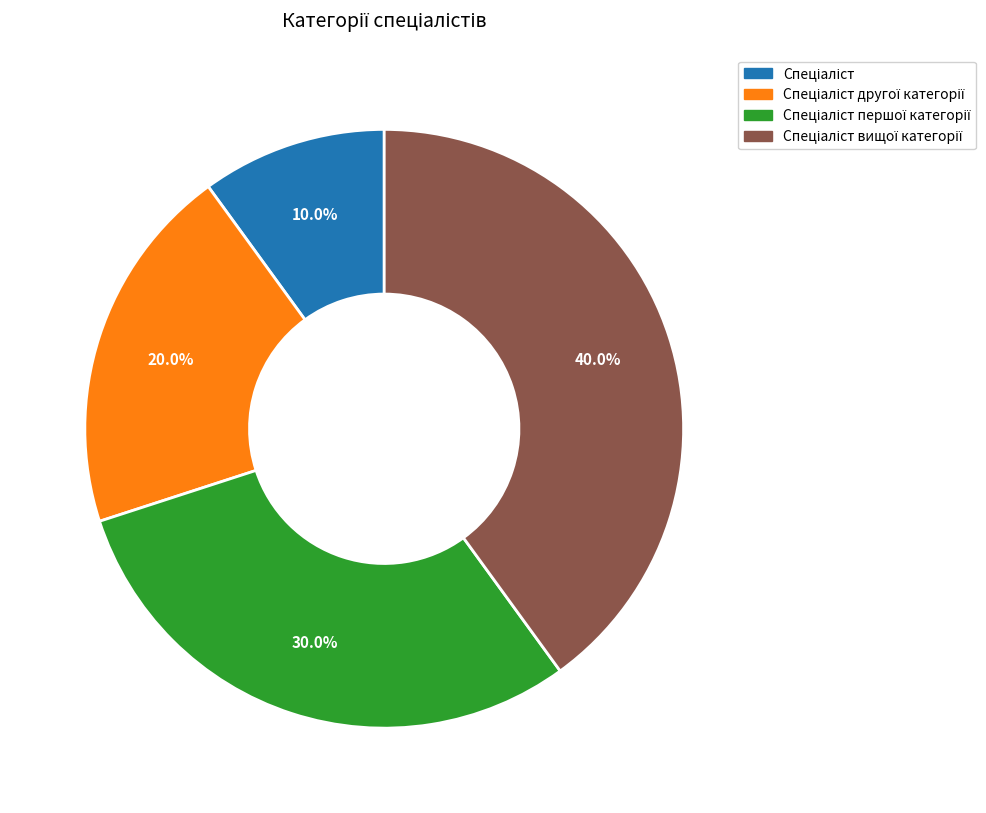

Is there any slice that represents more than half of the pie?

No